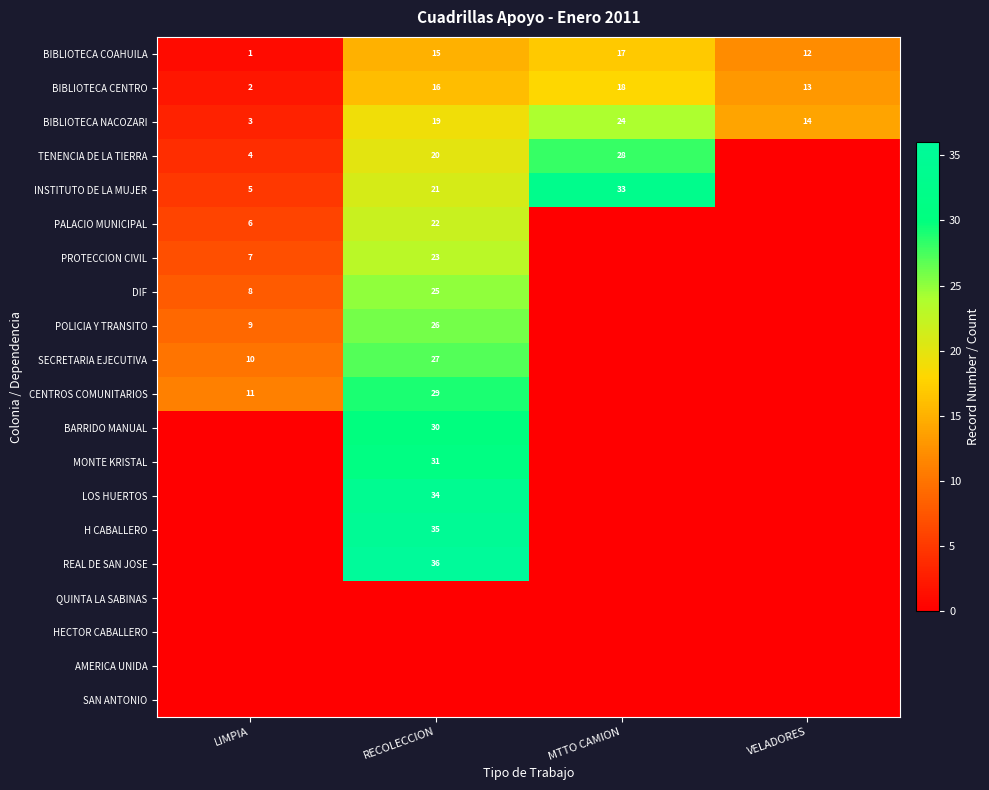

How many distinct data groups are displayed?

20